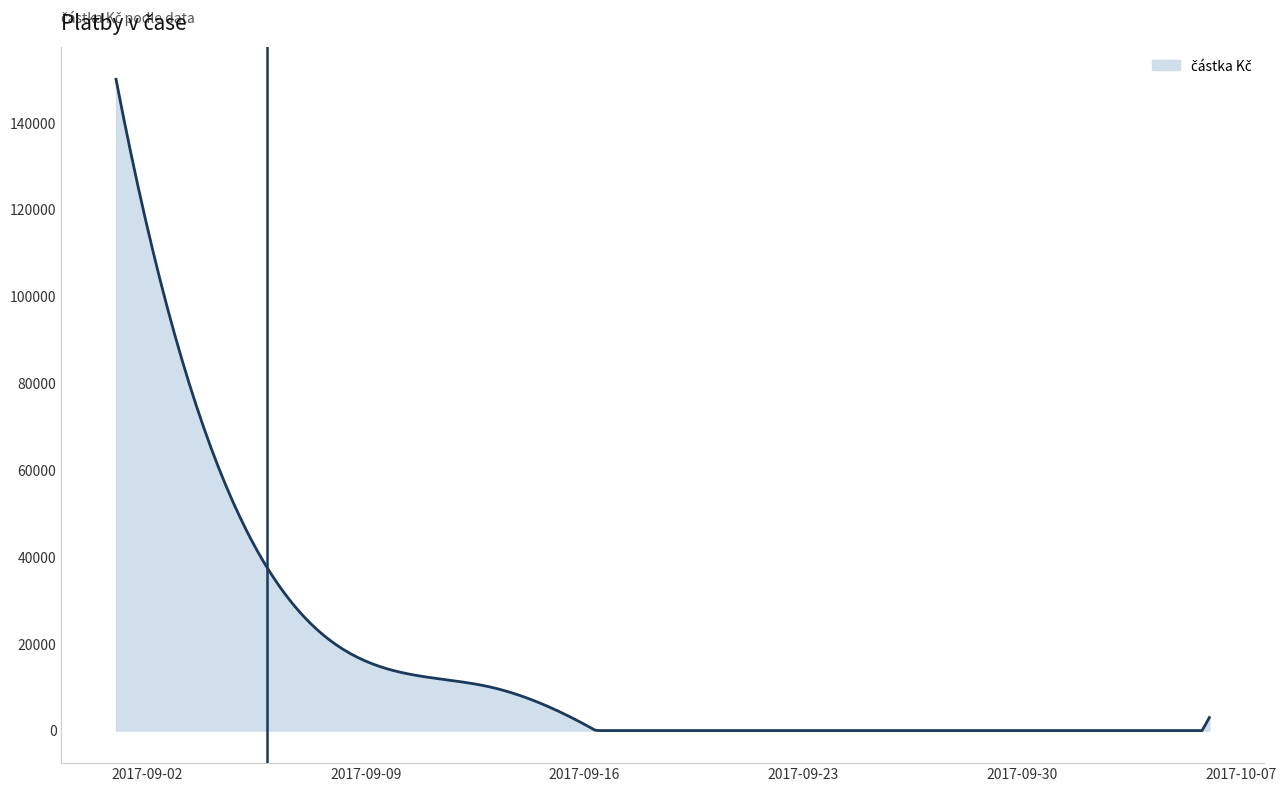

What is the greatest value displayed?

150000.0